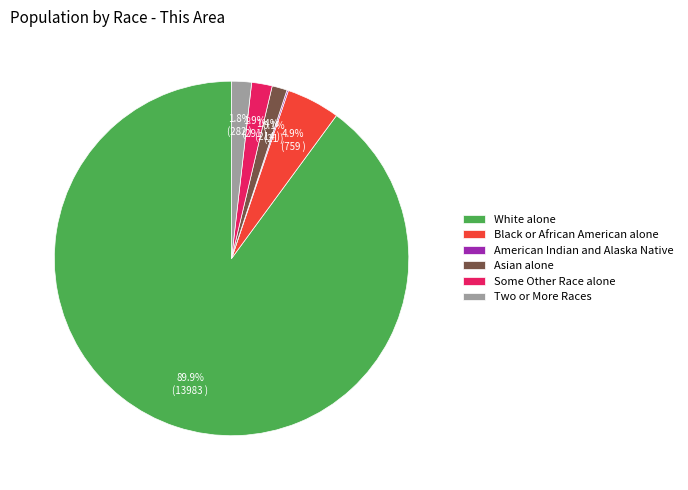

What percentage is NOT represented by White alone?

10.1%